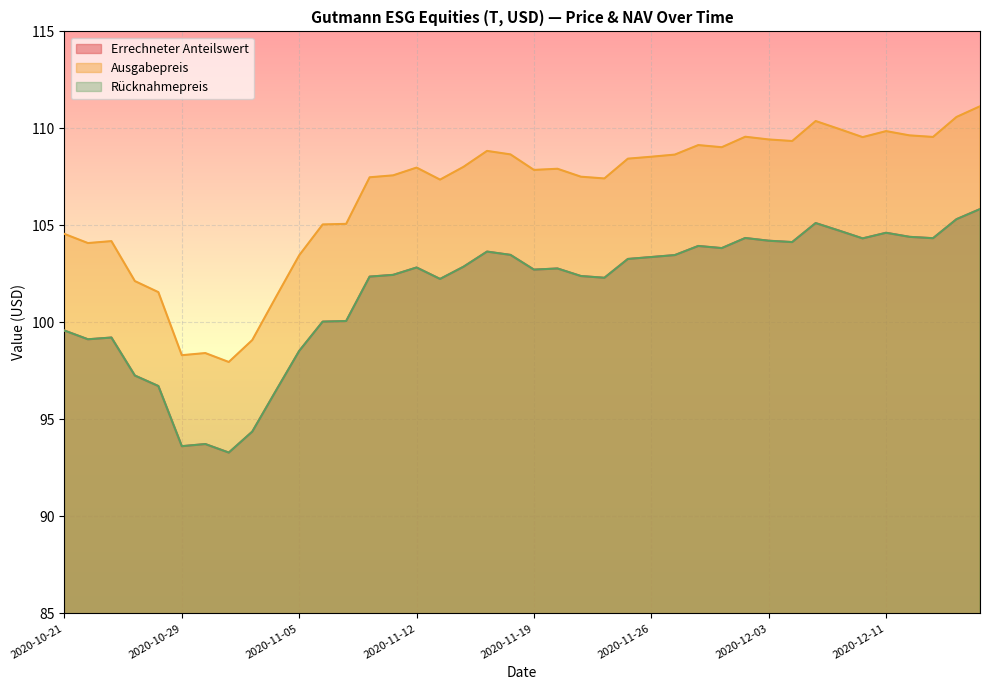

True or false: Errechneter Anteilswert and Rücknahmepreis cross at least once.

False